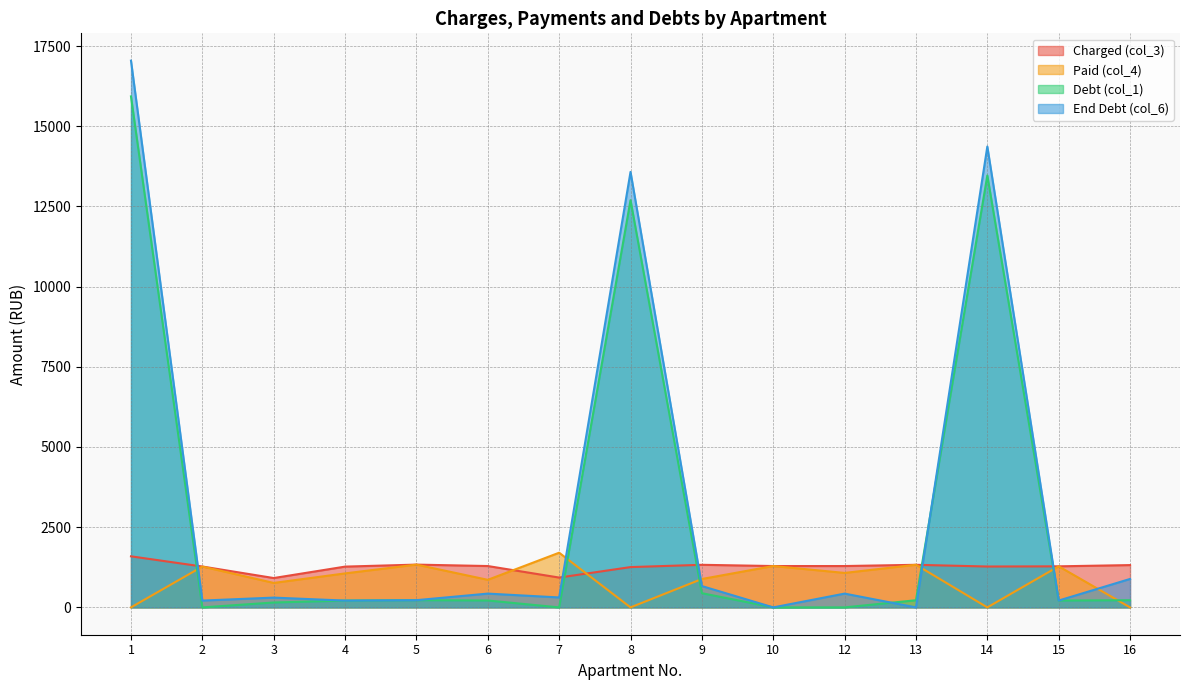

List the series in order of their peak value, lowest first.

Charged (col_3), Paid (col_4), Debt (col_1), End Debt (col_6)